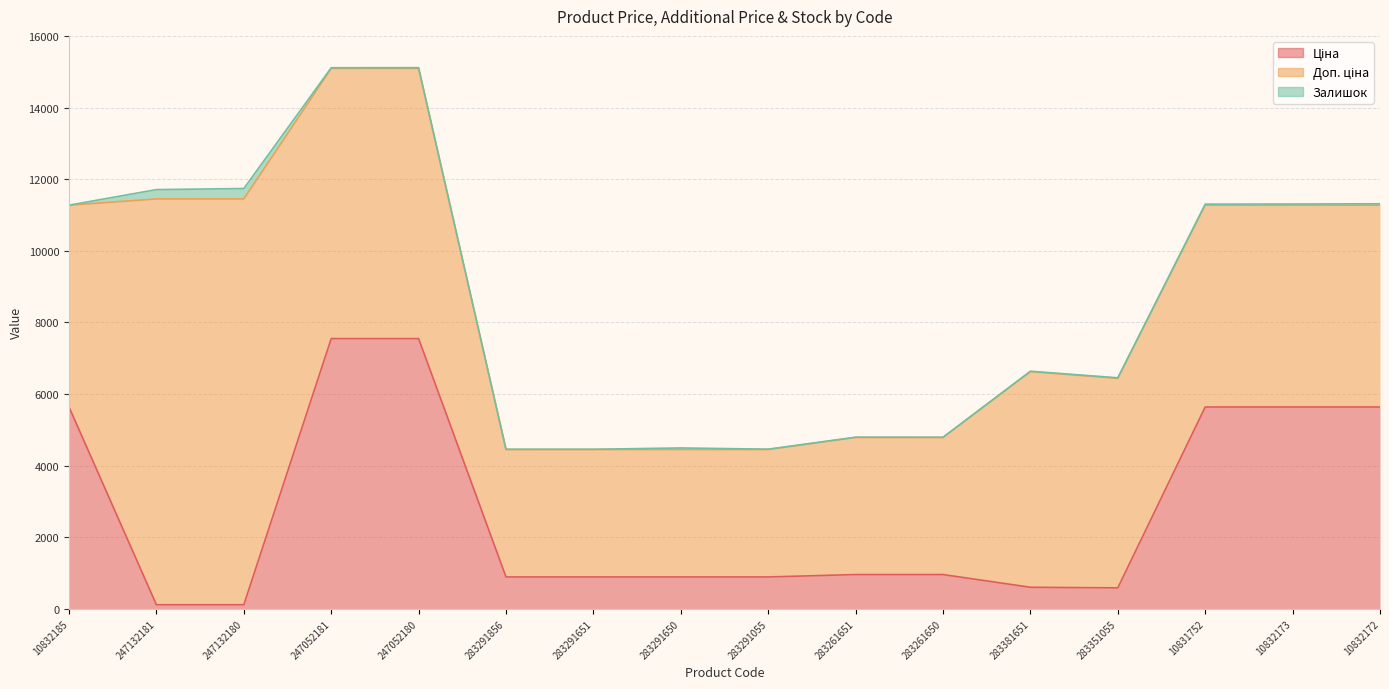

Which series has the largest total across all categories?

Доп. ціна